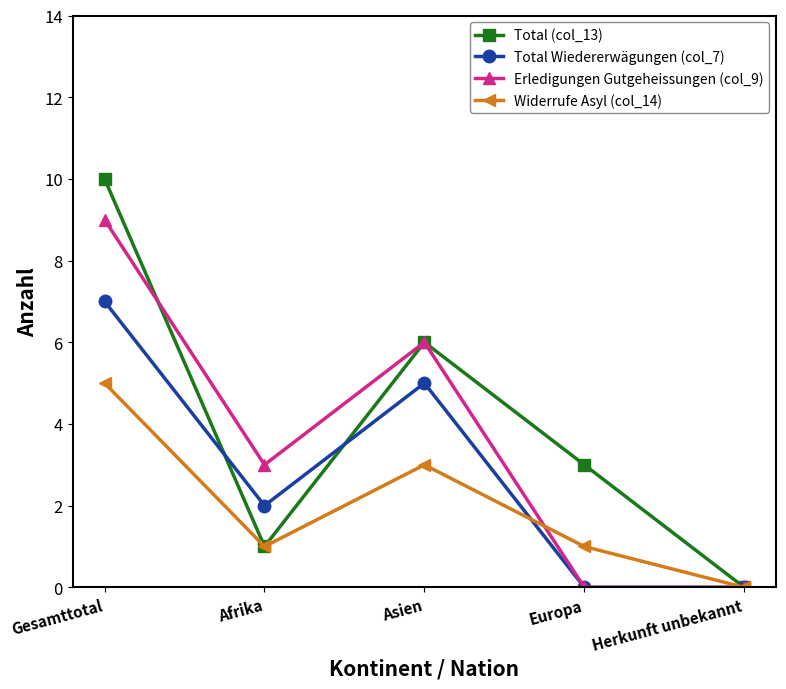

Rank the series by their maximum value, from highest to lowest.

Total (col_13), Erledigungen Gutgeheissungen (col_9), Total Wiedererwägungen (col_7), Widerrufe Asyl (col_14)